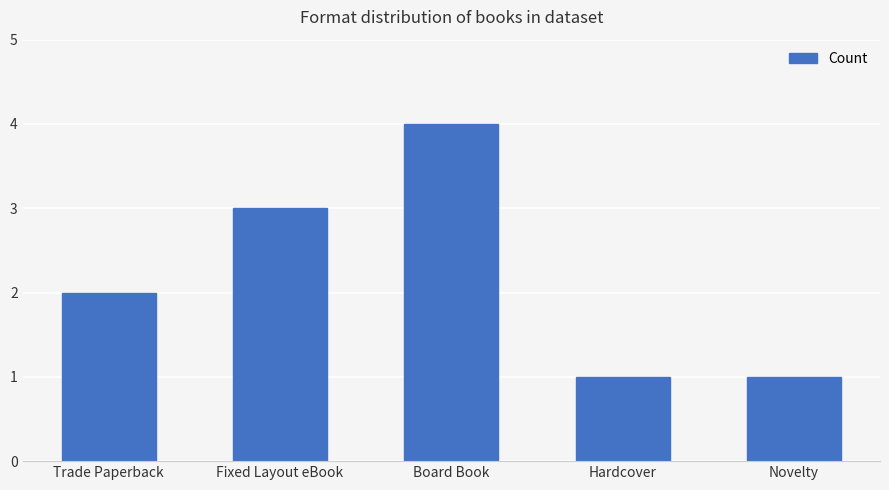

How many data points are less than 2?

2